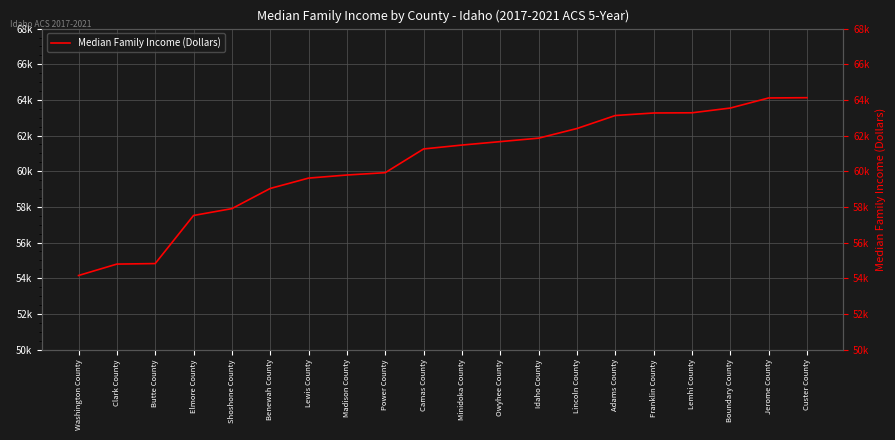

Reading left to right, transcribe all the data shown in this chart.

Washington County=54152	Clark County=54792	Butte County=54821	Elmore County=57519	Shoshone County=57903	Benewah County=59034	Lewis County=59615	Madison County=59788	Power County=59919	Camas County=61250	Minidoka County=61468	Owyhee County=61661	Idaho County=61855	Lincoln County=62396	Adams County=63125	Franklin County=63267	Lemhi County=63278	Boundary County=63544	Jerome County=64110	Custer County=64125